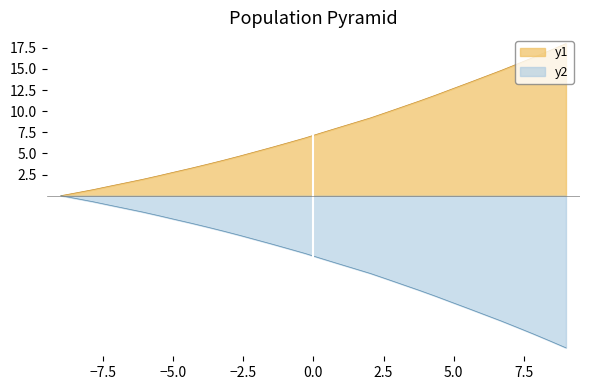

Which series has the largest total across all categories?

y1